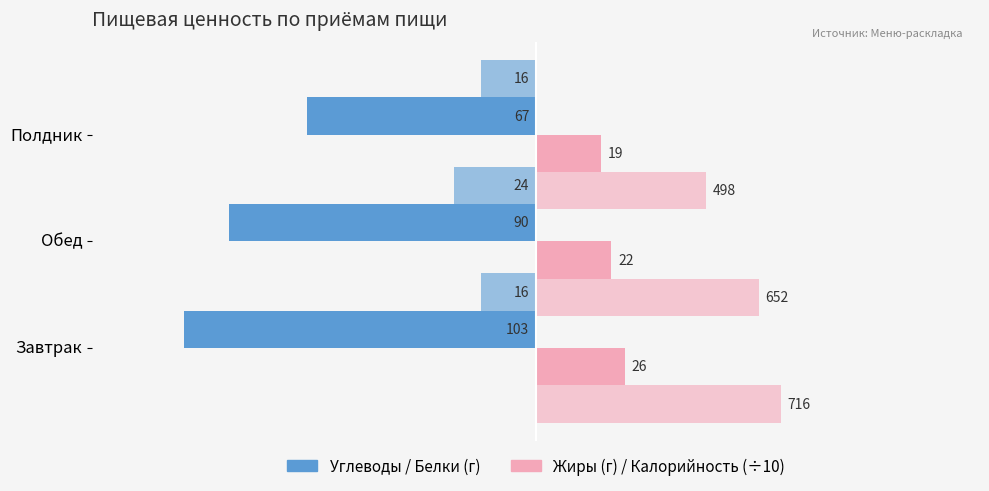

Does the chart contain any negative values?

Yes